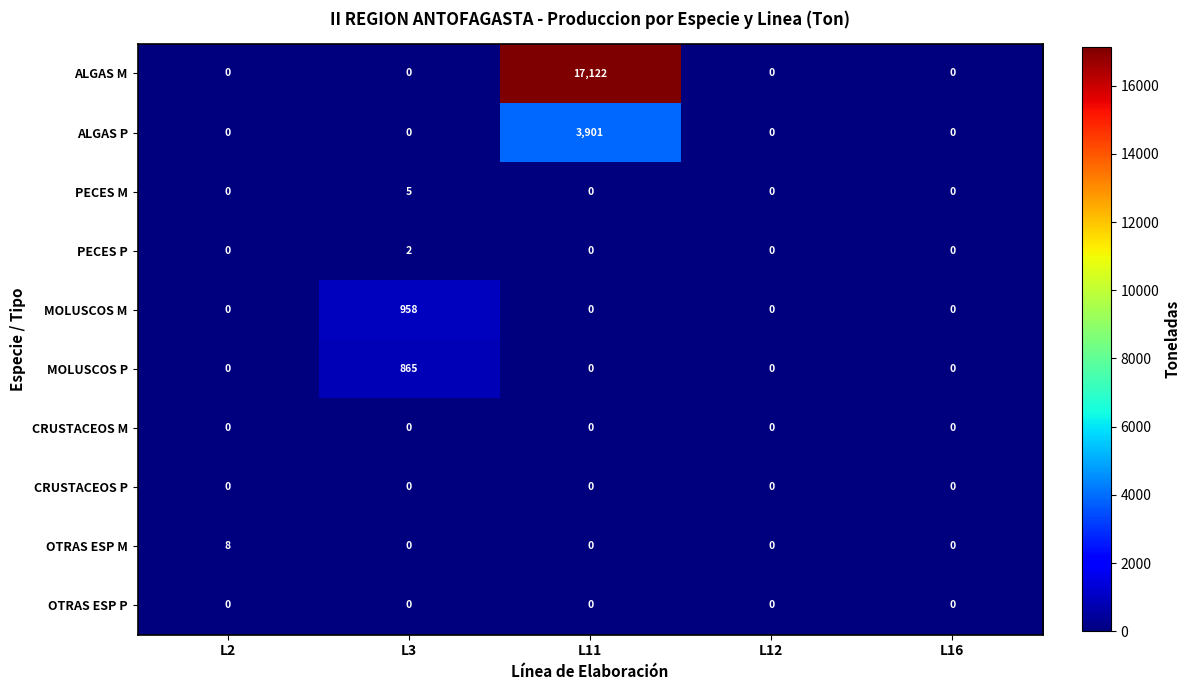

Is the value of OTRAS ESP M at L2 greater than the value of MOLUSCOS M at L3?

No